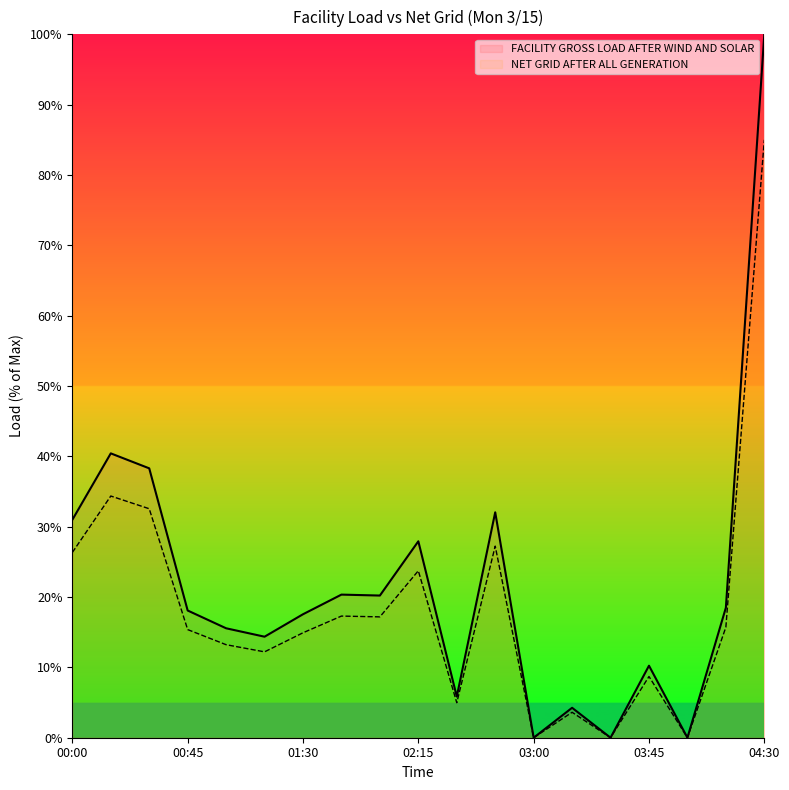

What is the greatest value displayed?

100.0